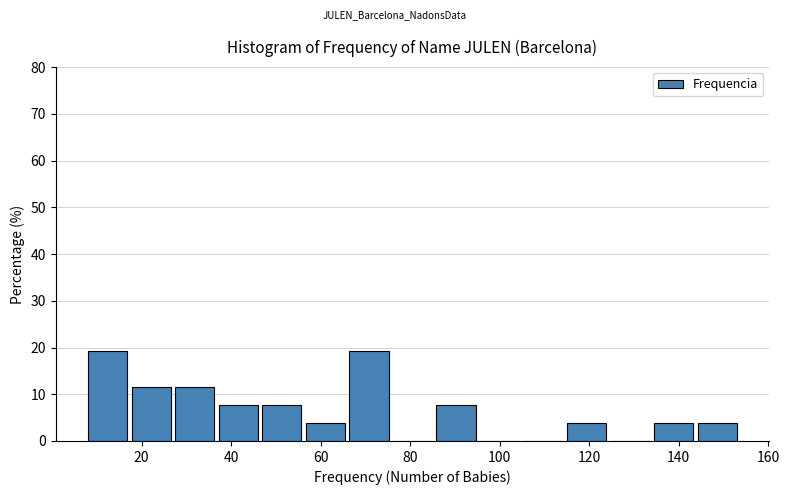

Reading left to right, list every bar in this chart as the range it spans on the x-axis followed by its height. Neither the bar edges nor the heights are printed on the chart, so give them approximately, as read against the axes.

8 to 18: 19
18 to 28: 12
28 to 38: 12
38 to 46: 8
46 to 56: 8
56 to 66: 4
66 to 76: 19
76 to 86: 0
86 to 96: 8
96 to 106: 0
106 to 116: 0
116 to 124: 4
124 to 134: 0
134 to 144: 4
144 to 154: 4